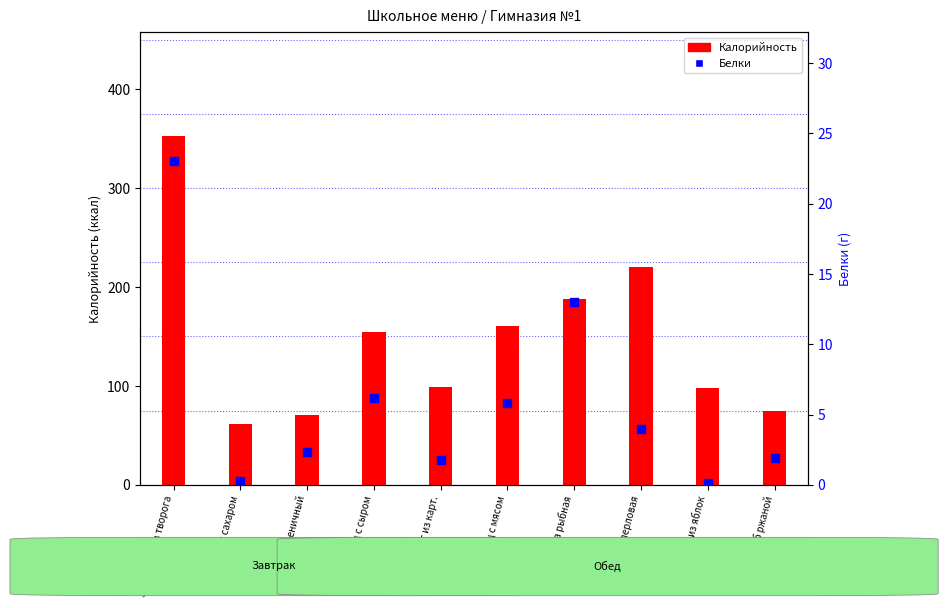

At how many categories does at least one series exceed 63?

9